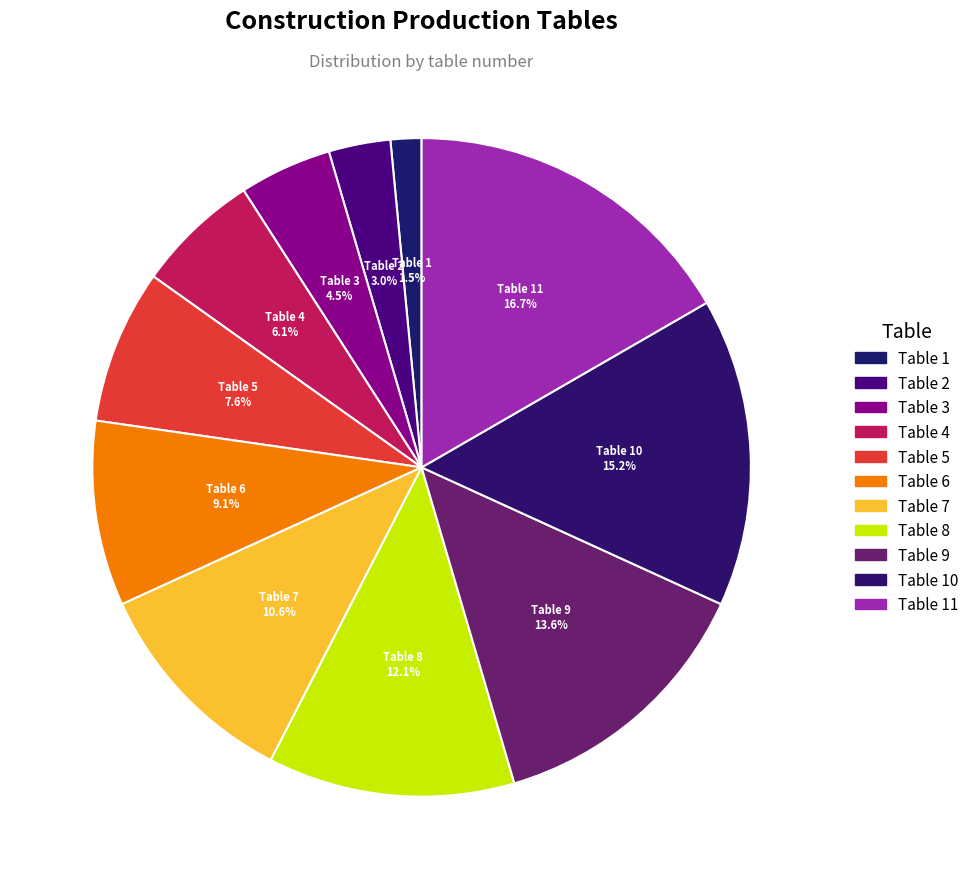

How many segments does this pie chart have?

11